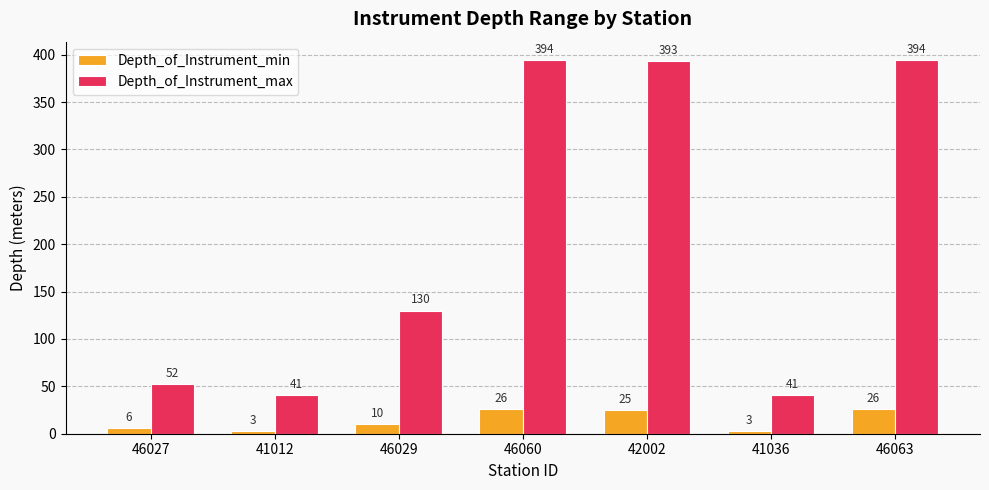

What is the highest value of the Depth_of_Instrument_min series?

26